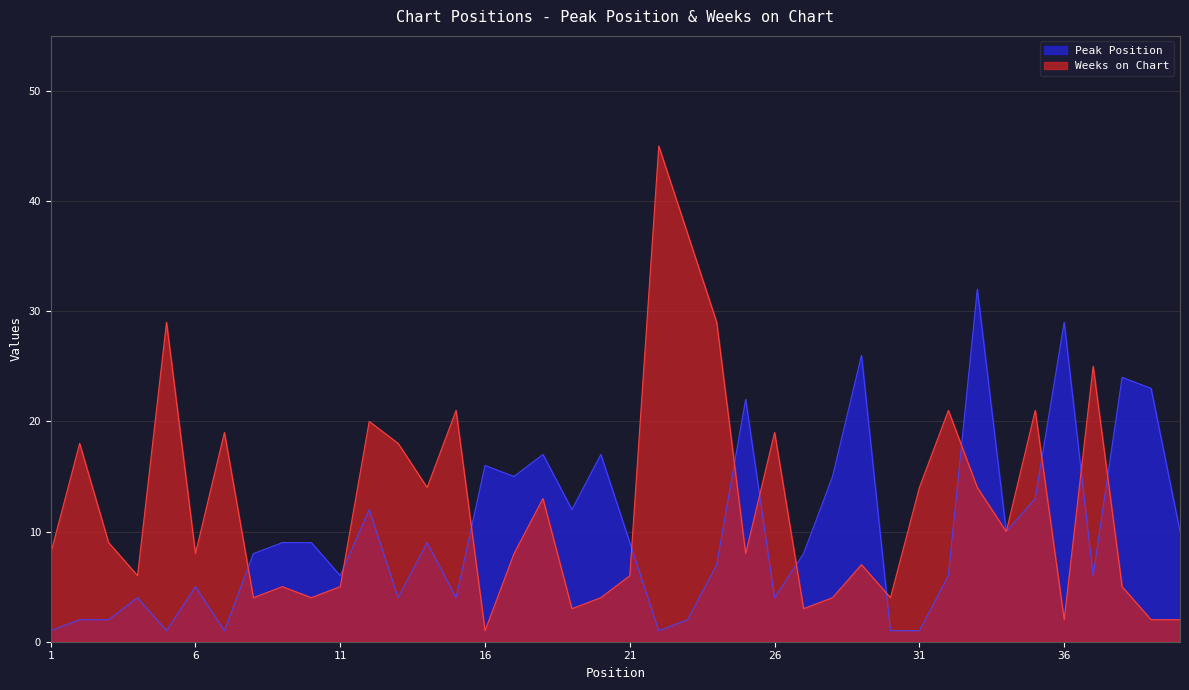

The value of Peak Position at 31 is 1. True or false?

True